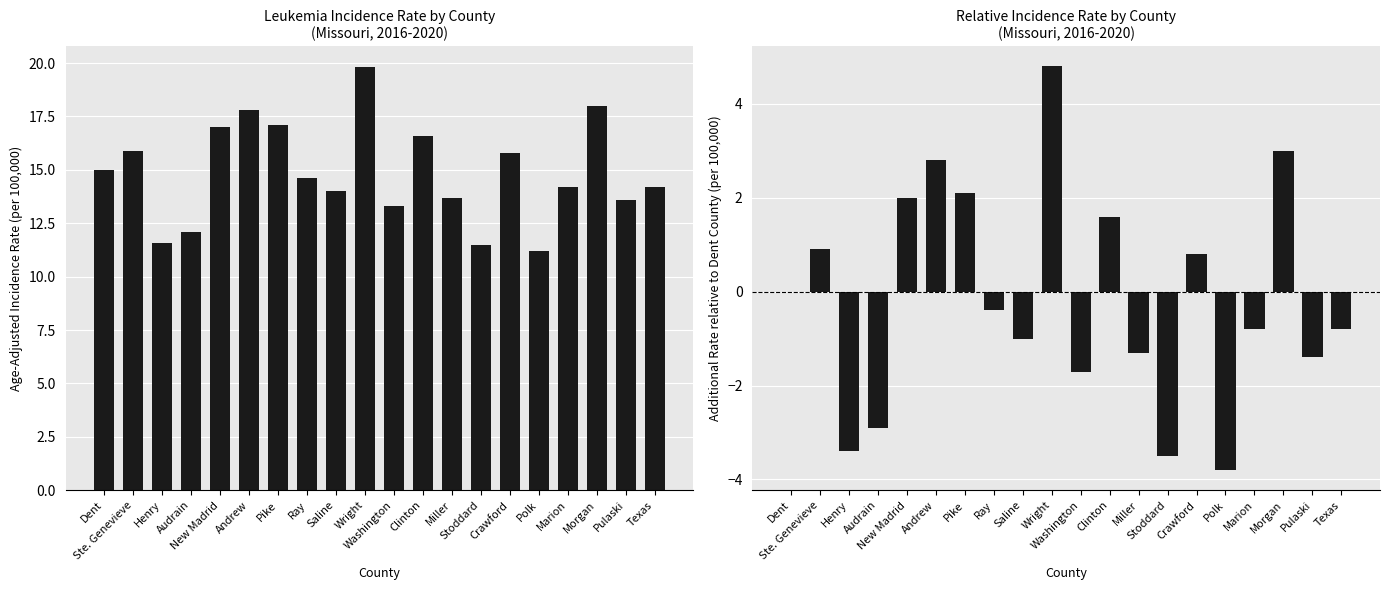

What is the value of the Rate relative to Dent County bar at the 9th from the left?

-1.0